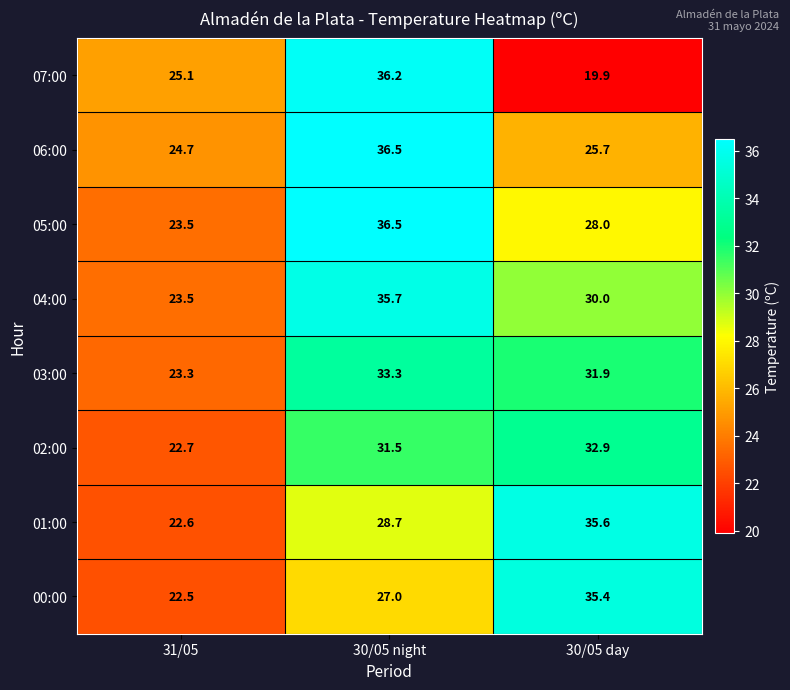

Is it true that 02:00 equals 5.5 at 31/05?

False